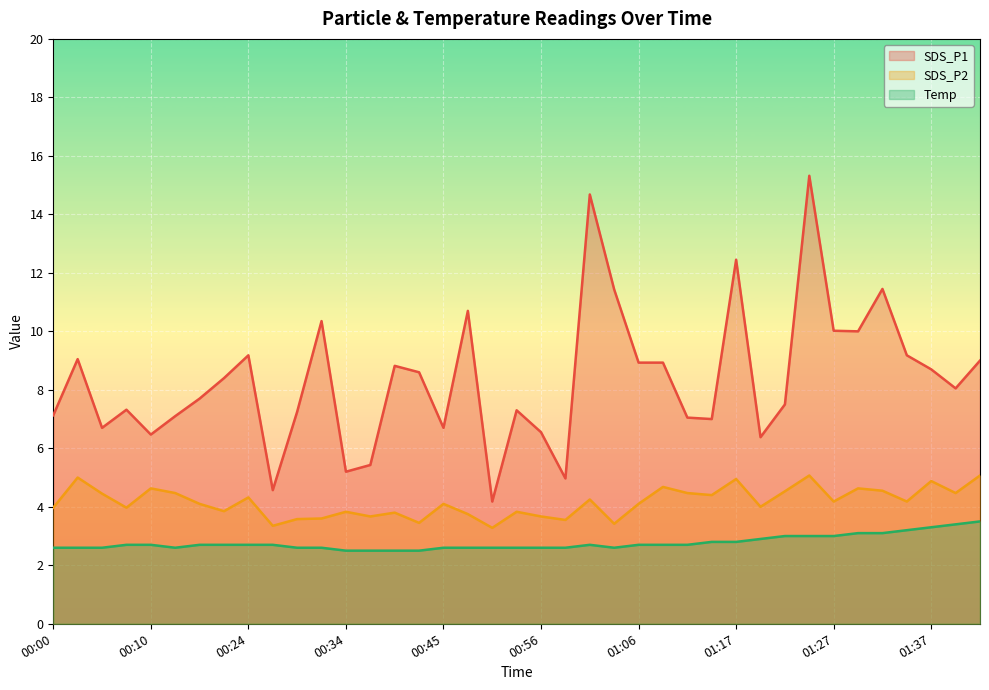

Reading right to left, list all the values displayed in this chart.

SDS_P1: 9.0	8.1	8.7	9.2	11.4	10.0	10.0	15.3	7.5	6.4	12.4	7.0	7.0	8.9	8.9	11.4	14.7	5.0	6.5	7.3	4.2	10.7	6.7	8.6	8.8	5.4	5.2	10.3	7.2	4.6	9.2	8.4	7.7	7.1	6.5	7.3	6.7	9.1	7.1
SDS_P2: 5.1	4.5	4.9	4.2	4.5	4.6	4.2	5.1	4.5	4.0	5.0	4.4	4.5	4.7	4.1	3.4	4.2	3.5	3.7	3.8	3.3	3.8	4.1	3.5	3.8	3.7	3.8	3.6	3.6	3.4	4.3	3.9	4.1	4.5	4.6	4.0	4.5	5.0	4.0
Temp: 3.5	3.4	3.3	3.2	3.1	3.1	3.0	3.0	3.0	2.9	2.8	2.8	2.7	2.7	2.7	2.6	2.7	2.6	2.6	2.6	2.6	2.6	2.6	2.5	2.5	2.5	2.5	2.6	2.6	2.7	2.7	2.7	2.7	2.6	2.7	2.7	2.6	2.6	2.6